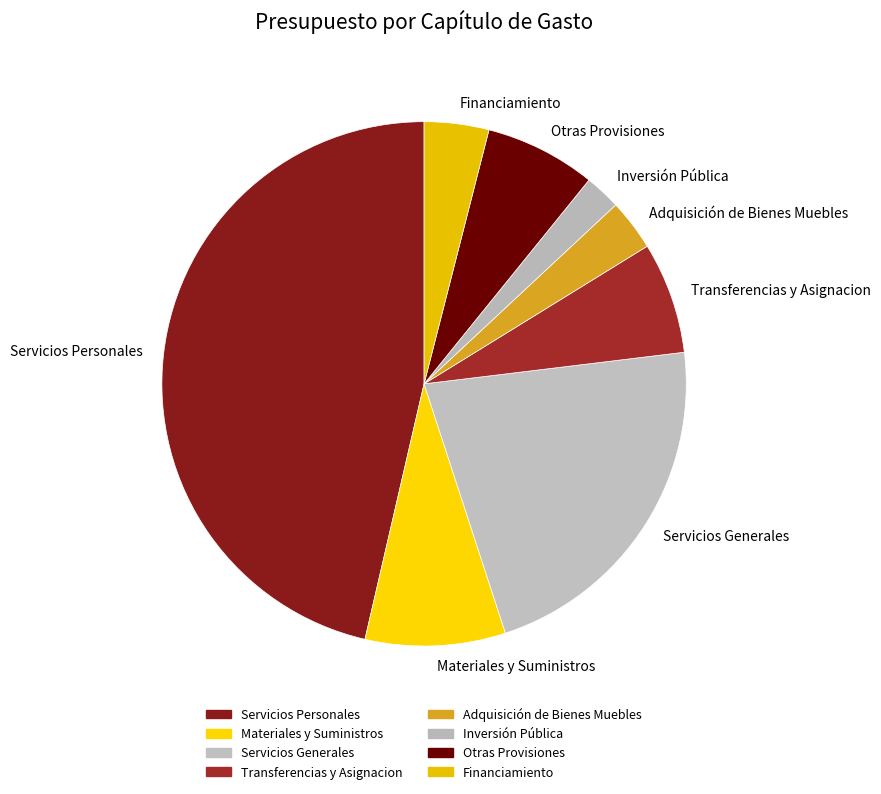

Which slice is the smallest?

Inversión Pública